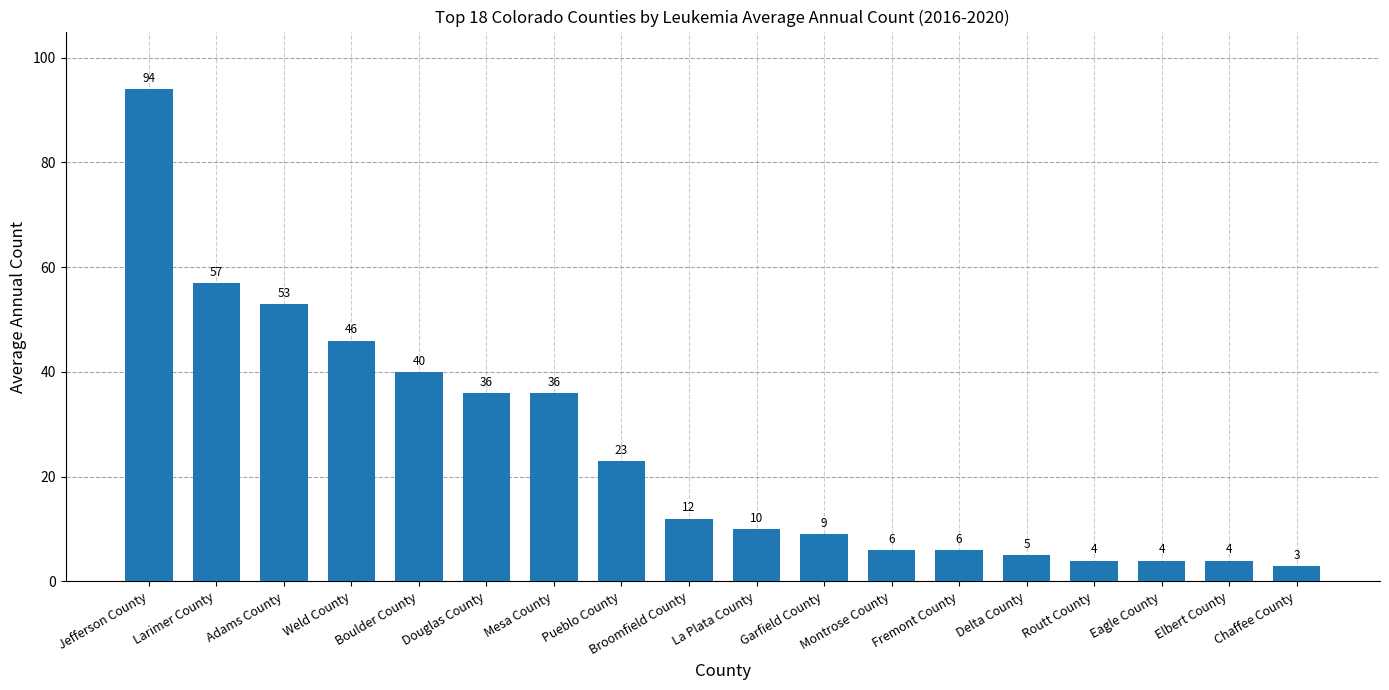

How many categories are shown in the chart?

18